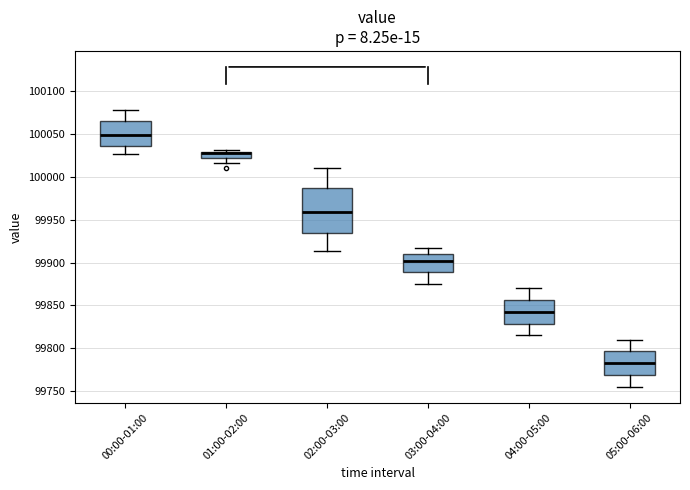

Comparing the boxes themselves (not the whiskers), which one is the tallest?

02:00-03:00